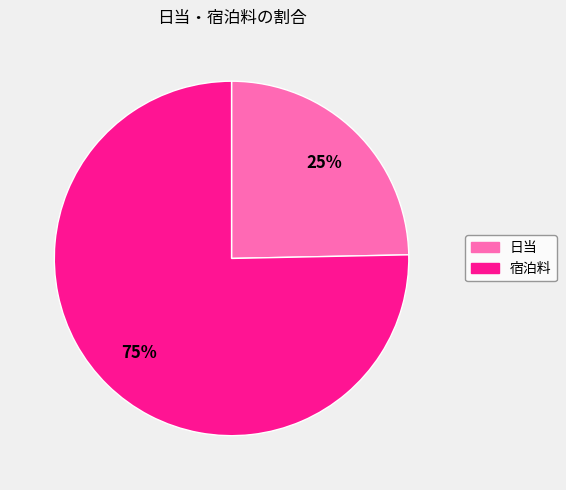

How many segments does this pie chart have?

2